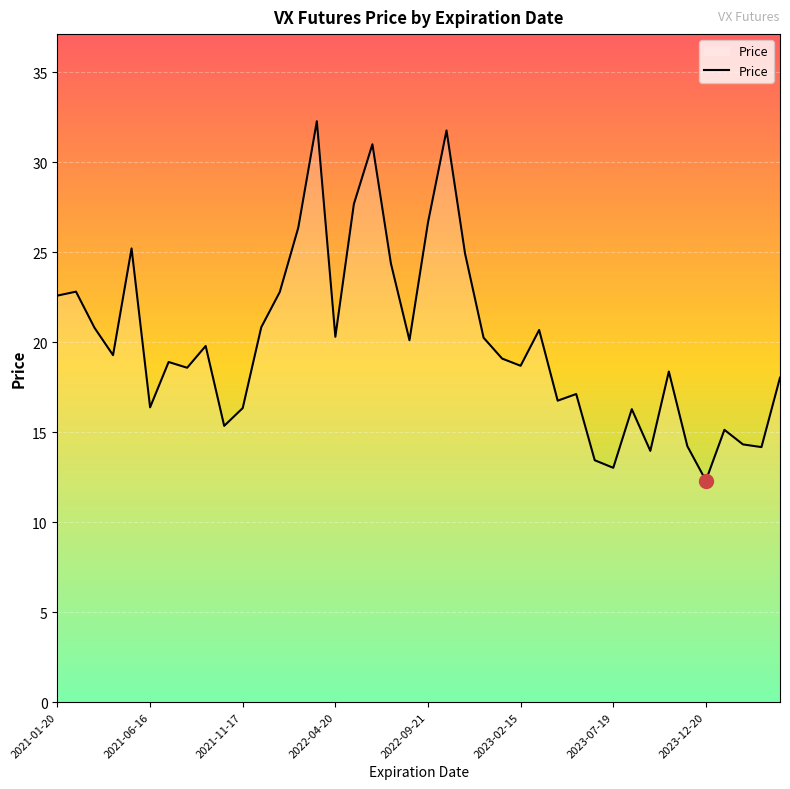

How many lines are shown in the chart?

1